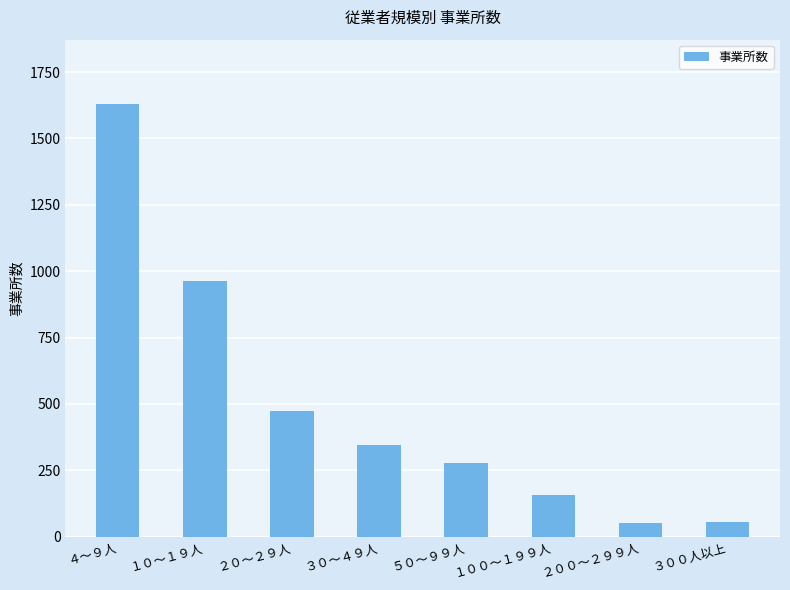

The chart shows a value of 339 at ４～９人. True or false?

False